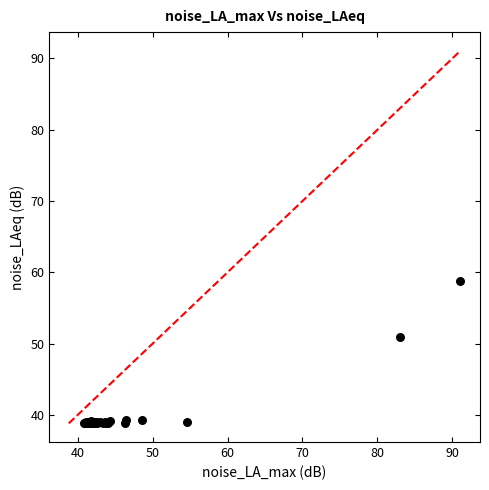

What Y value in the scatter plot is closest to 48?

51.0